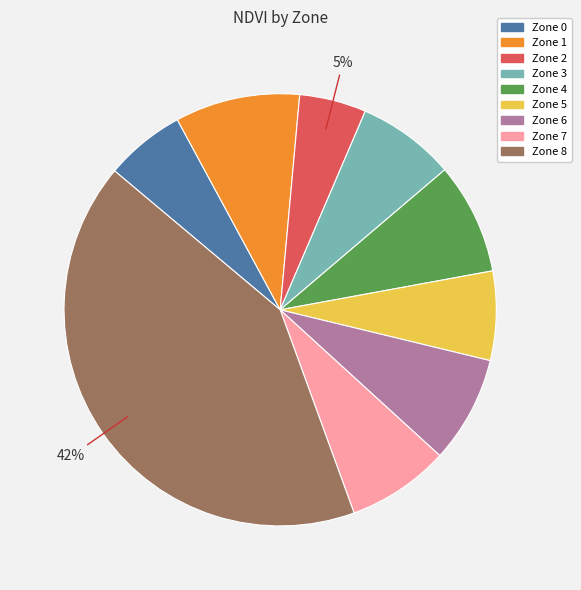

To the nearest percent, what is the average slice percentage?

11%